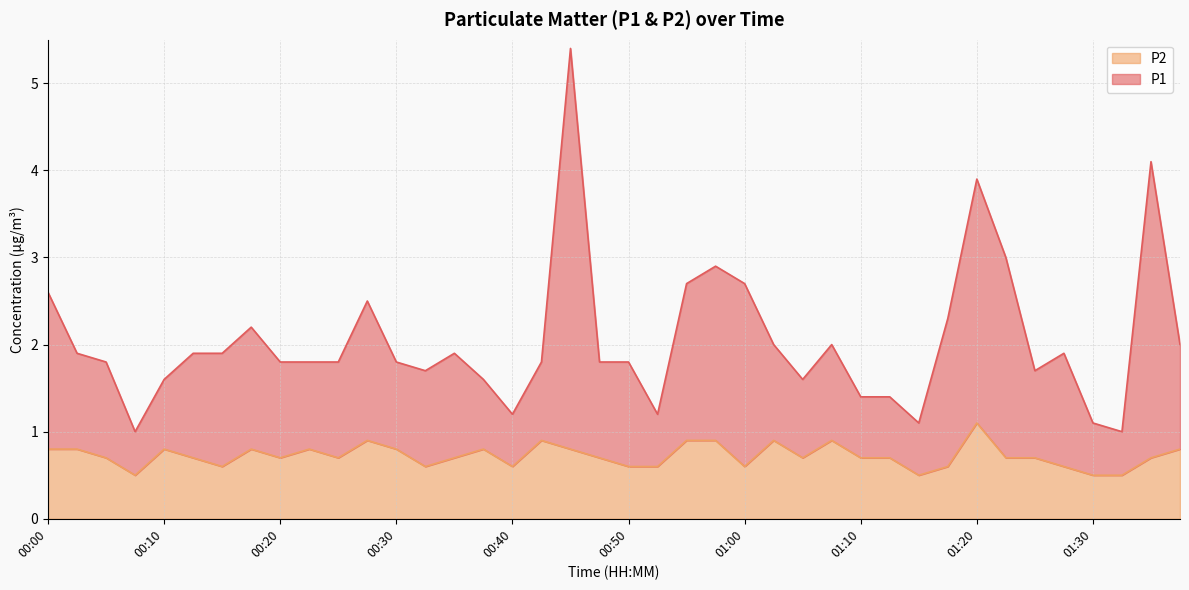

At which category is the sum across all series the highest?

00:45